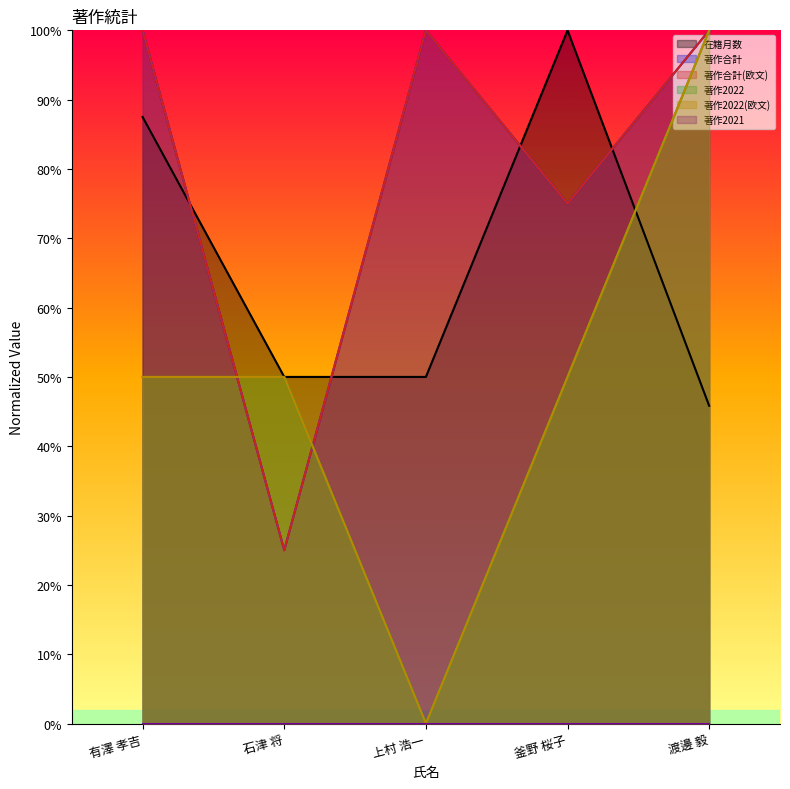

Does the chart display data point markers on the line(s)?

No